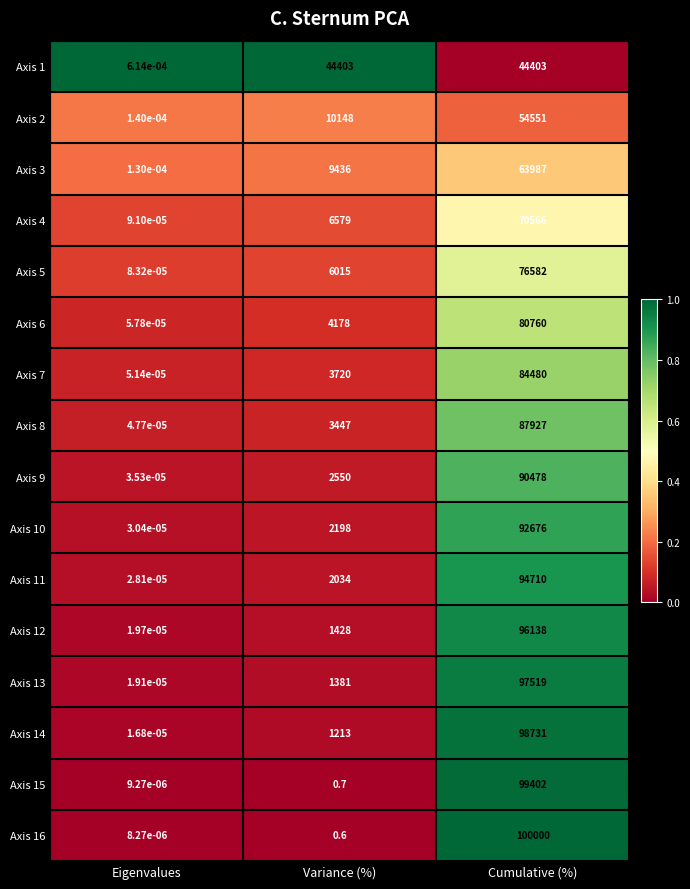

Which label corresponds to the smallest value in the chart?

Eigenvalues